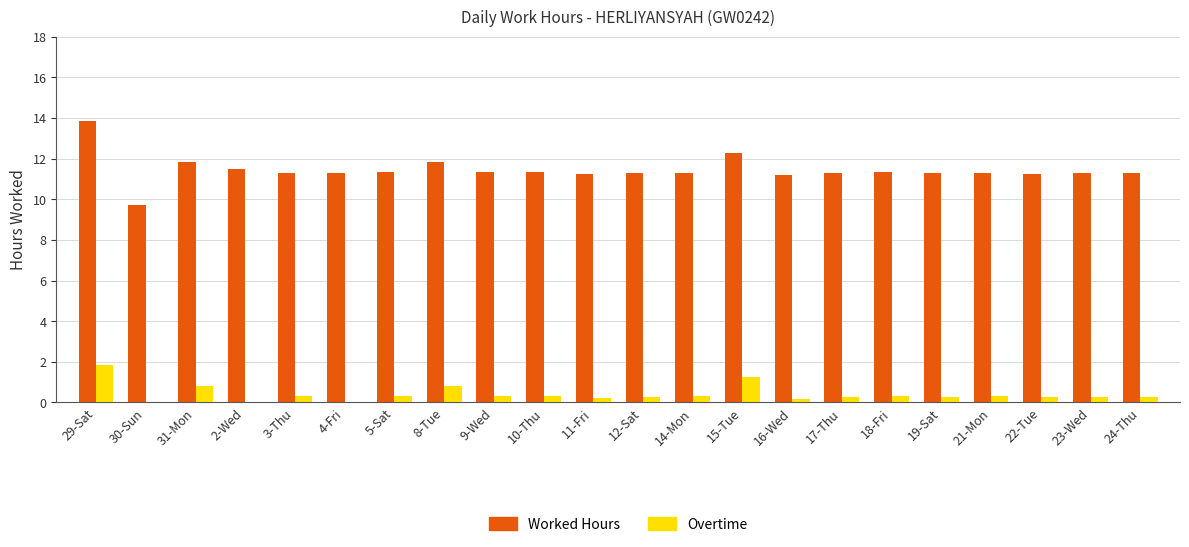

What are all the series names shown in the legend?

Worked Hours, Overtime